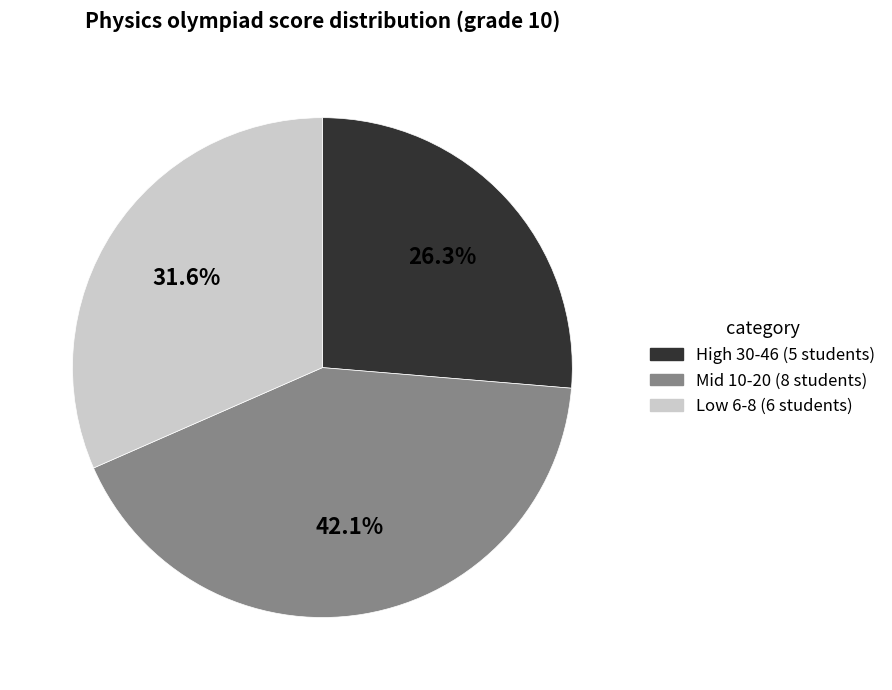

Count the number of slices in the pie.

3